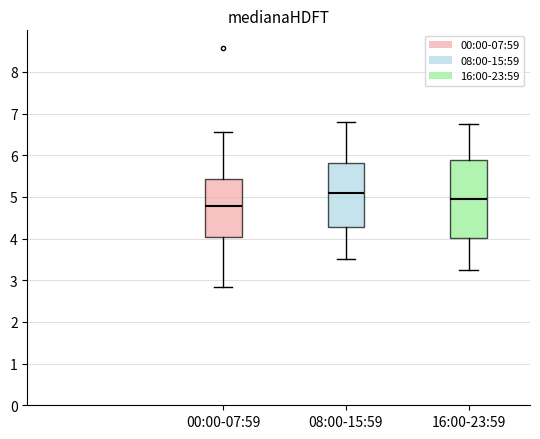

Reading left to right, read every box against the y-axis: the position of its median line, the range the box covers, and the ends of its whiskers. The values are not printed on the chart, so give them approximately, as read against the axis.

00:00-07:59: median 4.8, box 4.0 to 5.4, whiskers 2.9 to 6.6
08:00-15:59: median 5.1, box 4.3 to 5.8, whiskers 3.5 to 6.8
16:00-23:59: median 5.0, box 4.0 to 5.9, whiskers 3.3 to 6.8